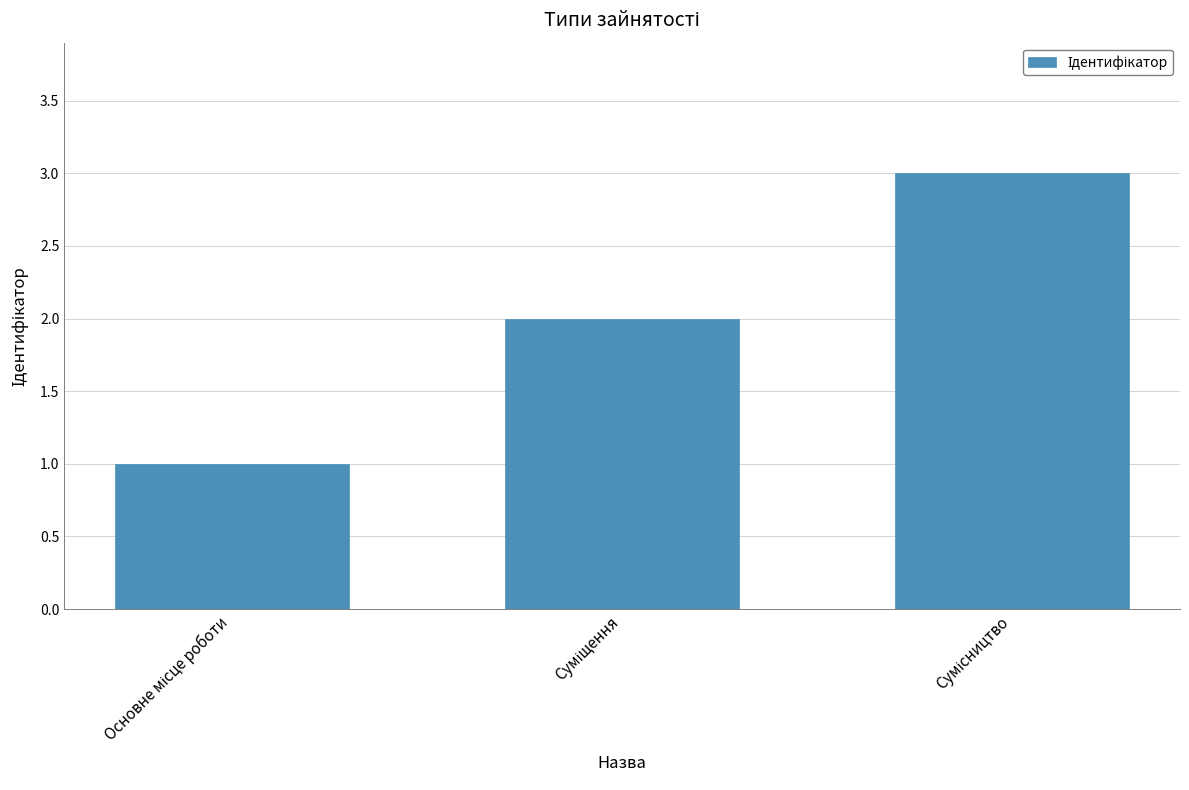

Reading left to right, extract all data points from this chart.

1	2	3